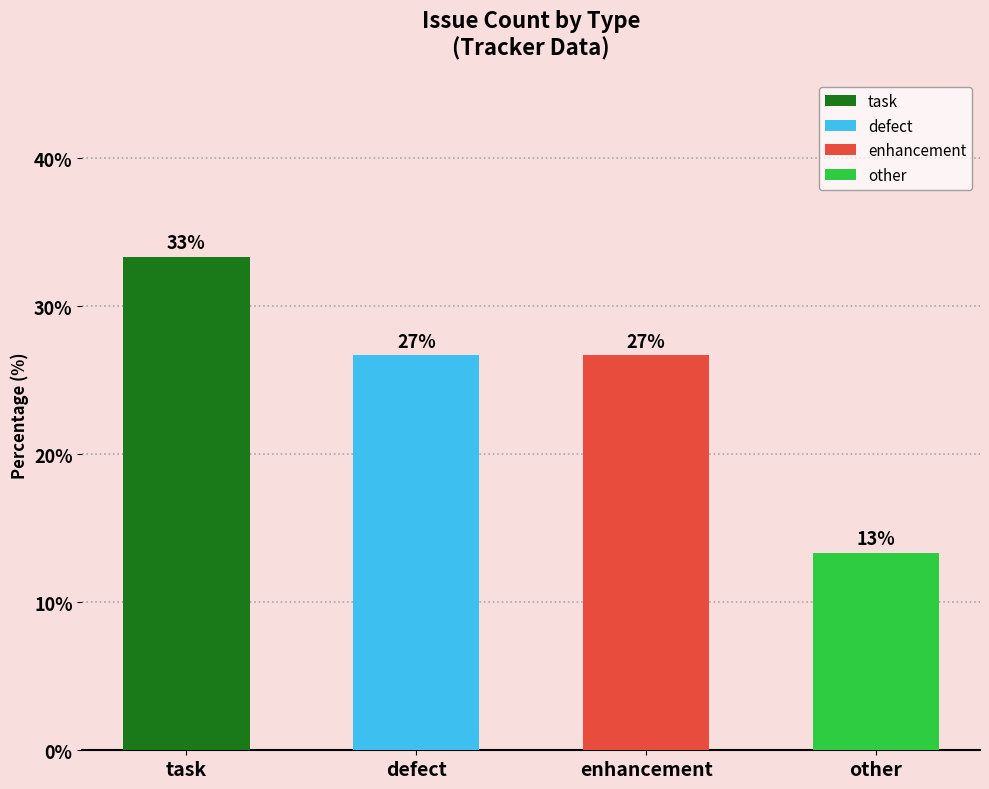

Count the number of values greater than 26.

3